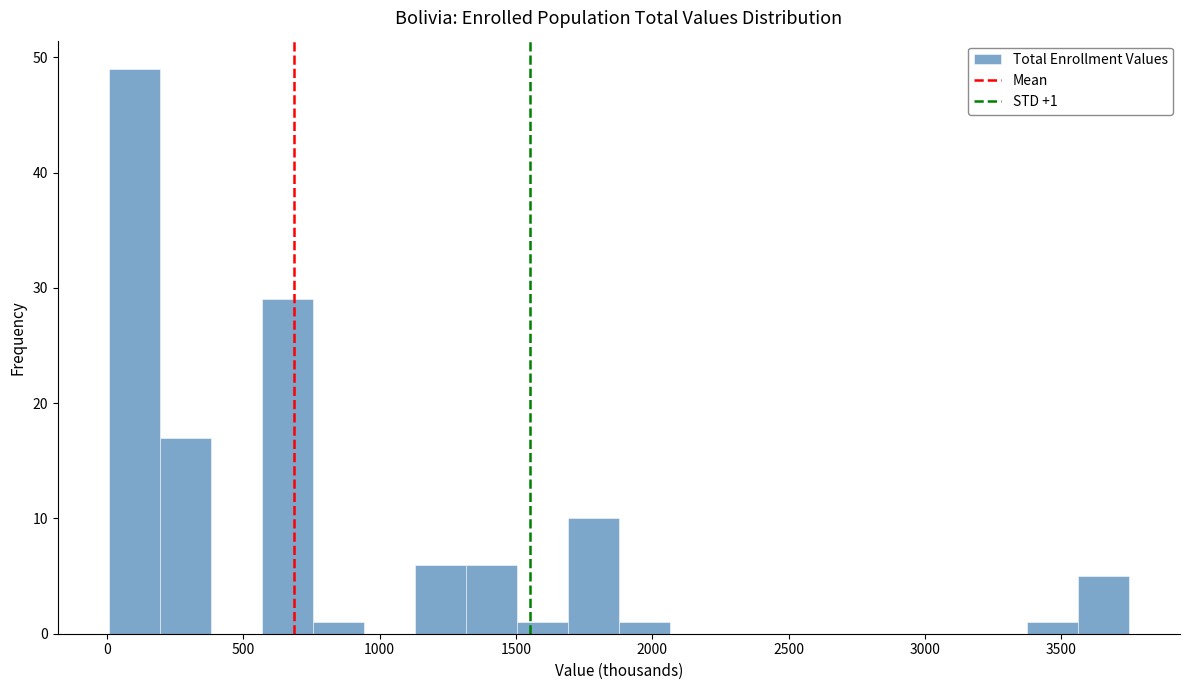

Around what value on the x-axis is the tallest bar? Give the approximate position of its centre, as read against the axis.

100